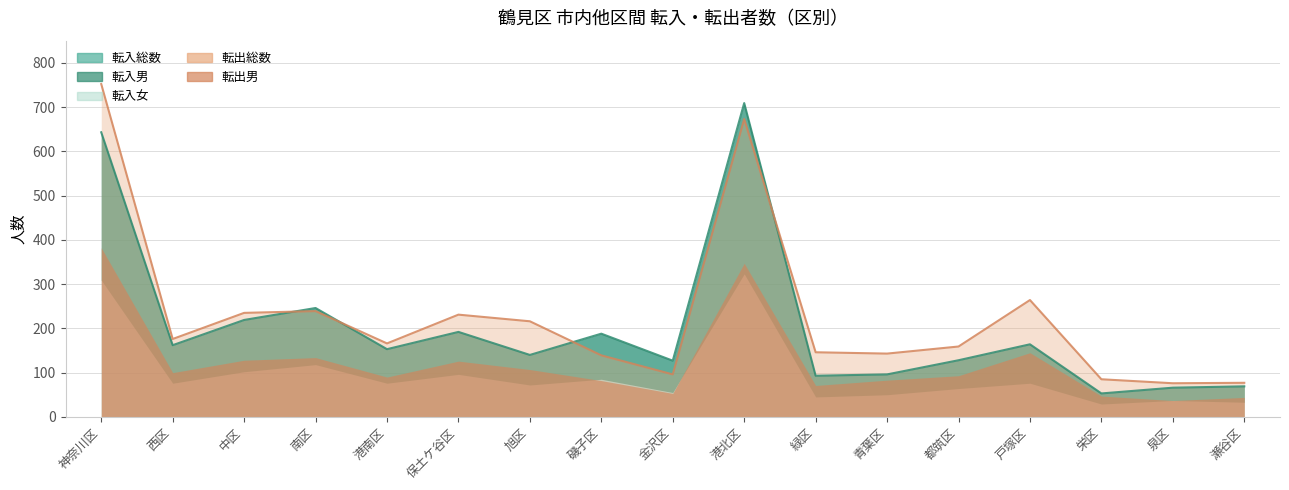

What are all the series names shown in the legend?

転入総数, 転入男, 転入女, 転出総数, 転出男